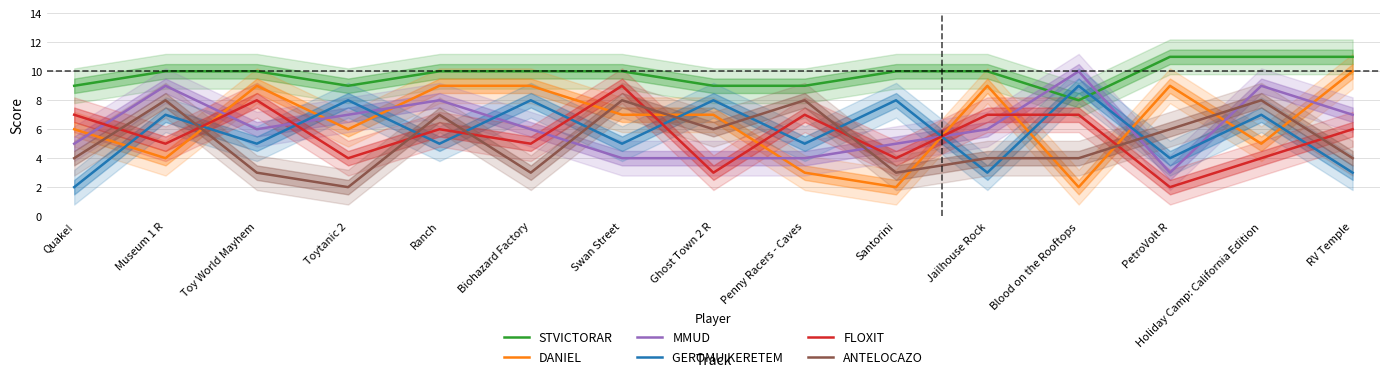

What position from the left is Biohazard Factory?

6